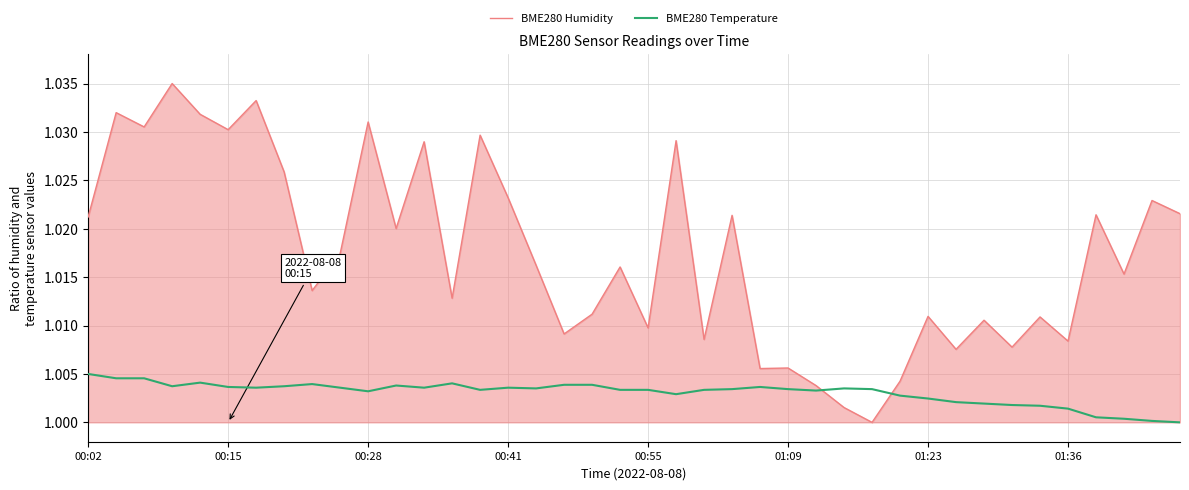

Which series ends up on top after the final intersection of BME280 Humidity and BME280 Temperature?

BME280 Humidity